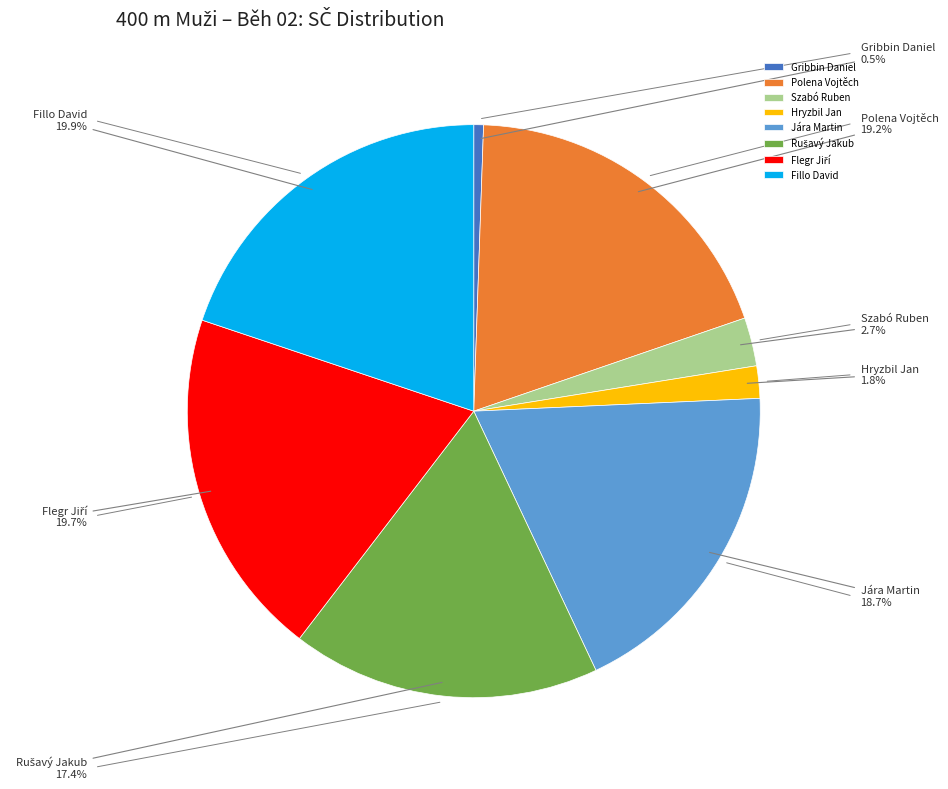

Is there a majority slice in this chart?

No